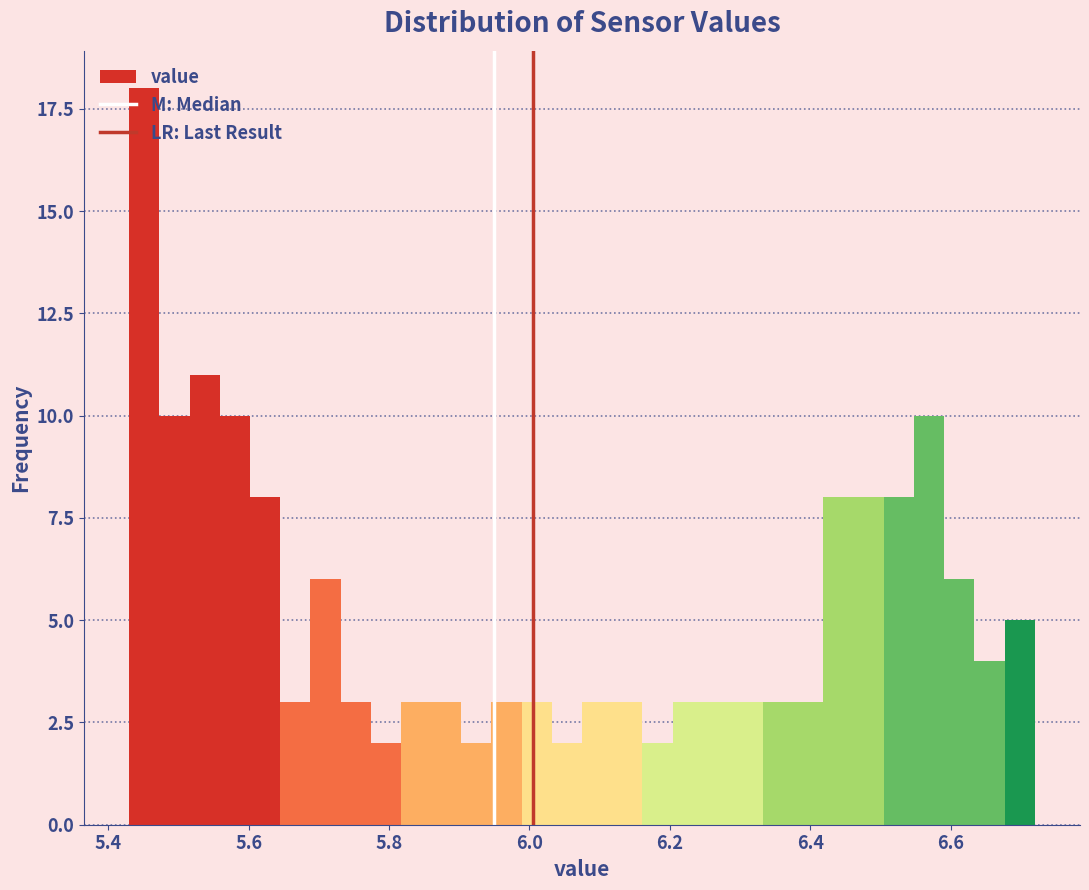

Around what value on the x-axis is the tallest bar? Give the approximate position of its centre, as read against the axis.

5.46